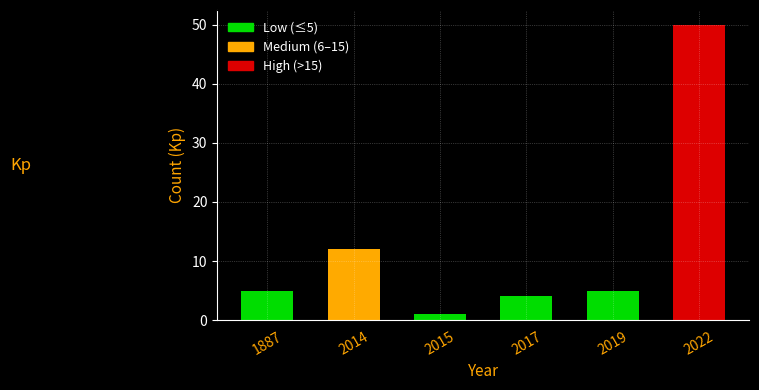

Reading left to right, extract all data points from this chart.

1887=5	2014=12	2015=1	2017=4	2019=5	2022=50